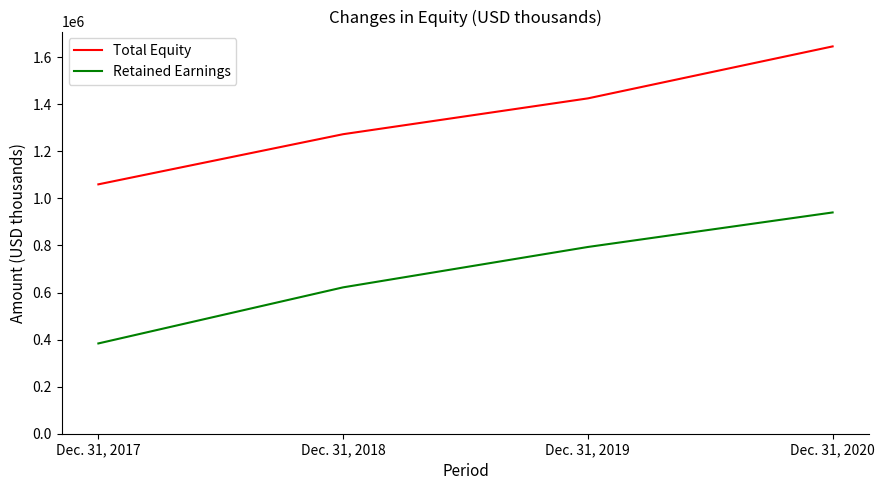

What is the minimum value for Retained Earnings?

383681